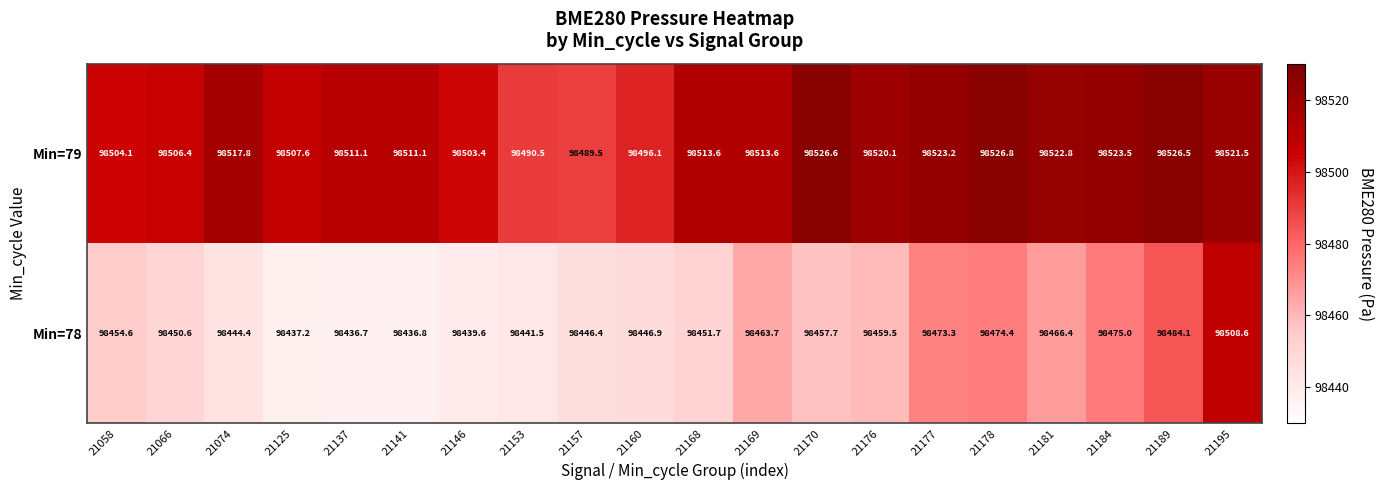

What is the minimum value shown in the chart?

98436.7